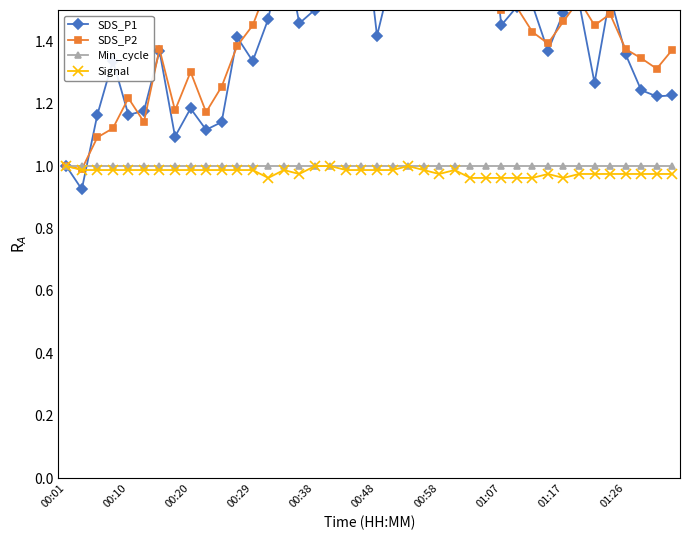

What is the value of the Signal point at the 2nd from the left?

1.0